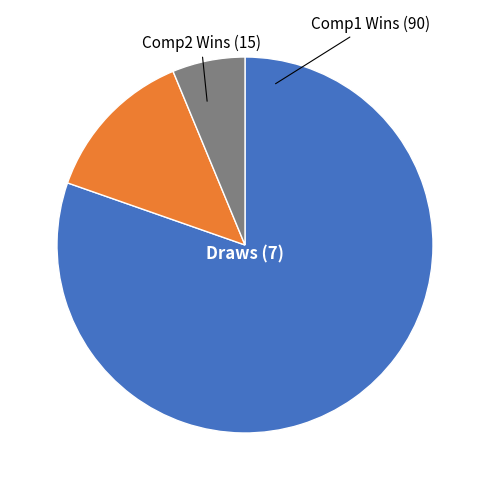

Rank the categories by value from lowest to highest.

Draws (7), Comp2 Wins (15), Comp1 Wins (90)